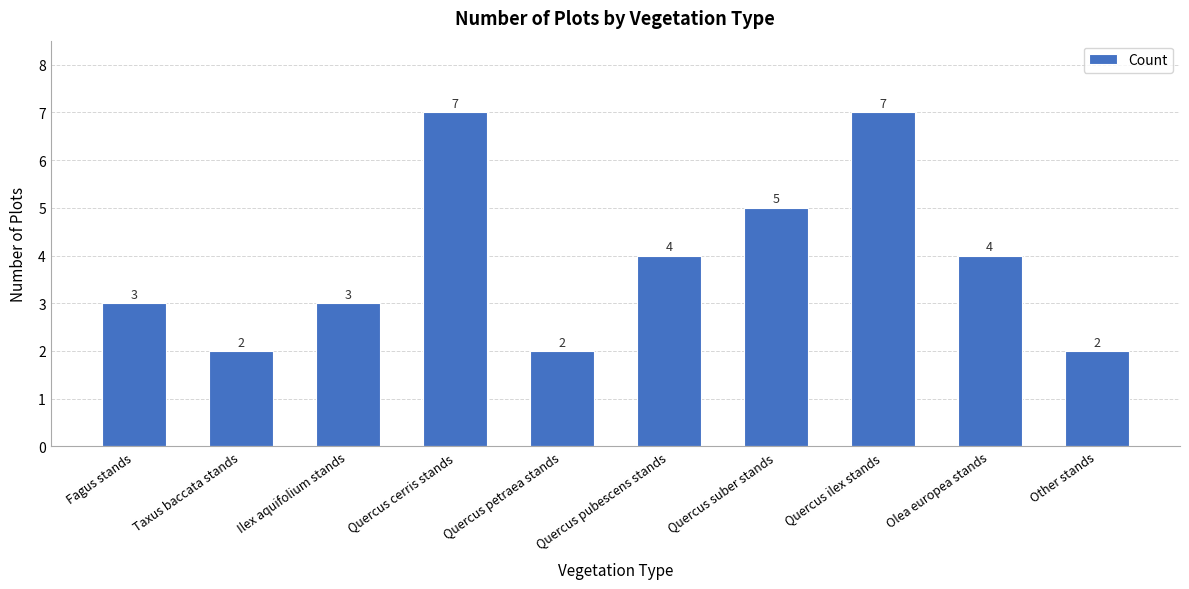

What is the label of the 3rd bar from the left?

Ilex aquifolium stands